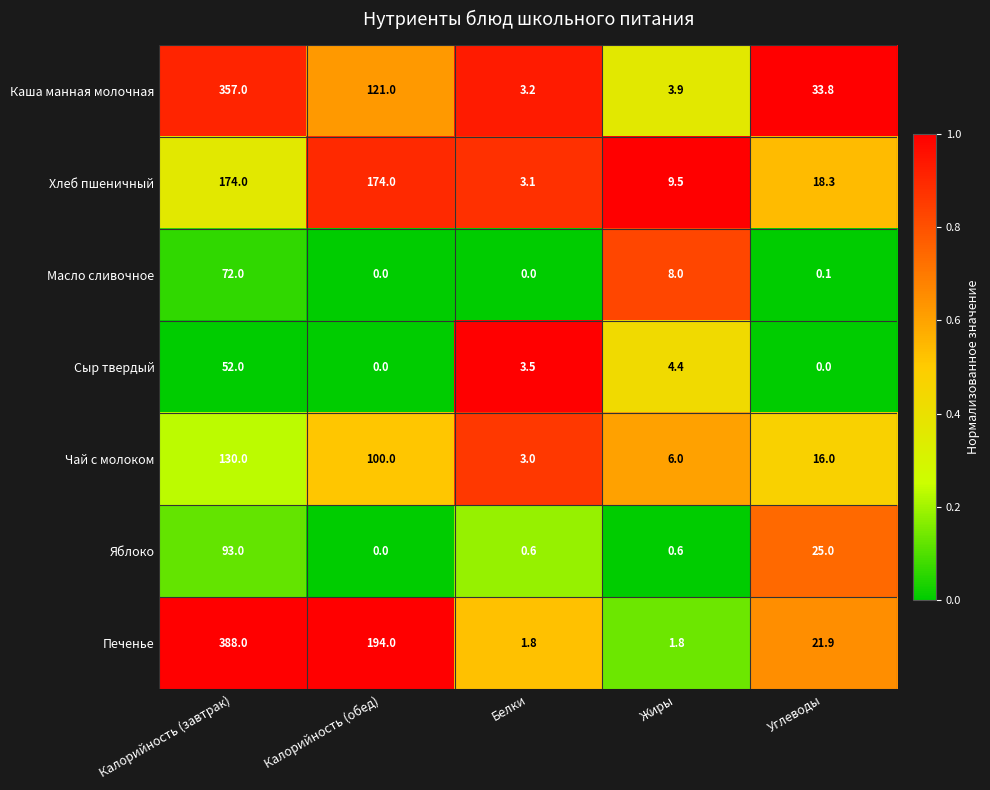

Which series has the largest total across all categories?

Печенье